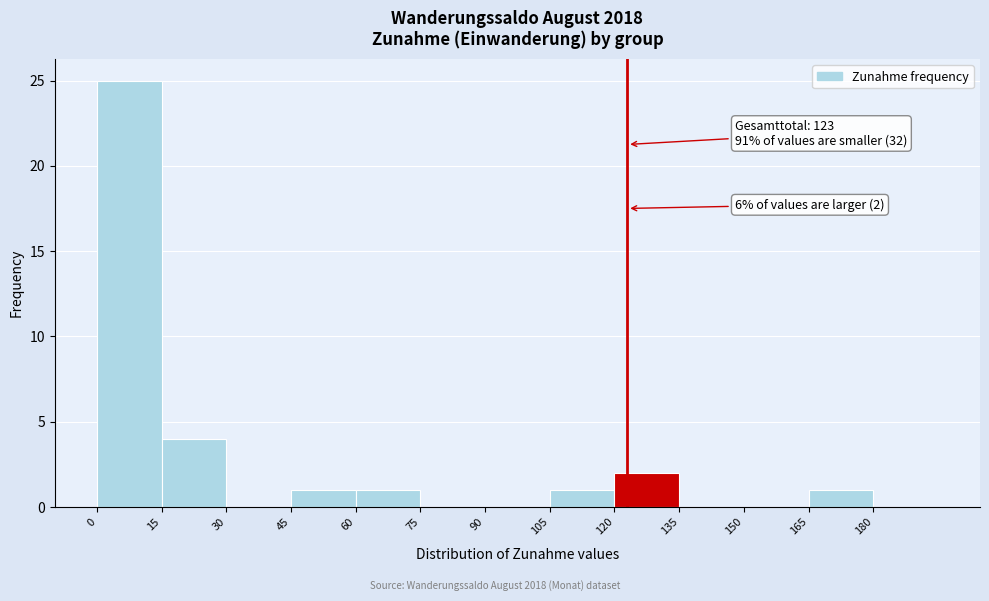

Over which range of the x-axis is the bar tallest?

0 to 15